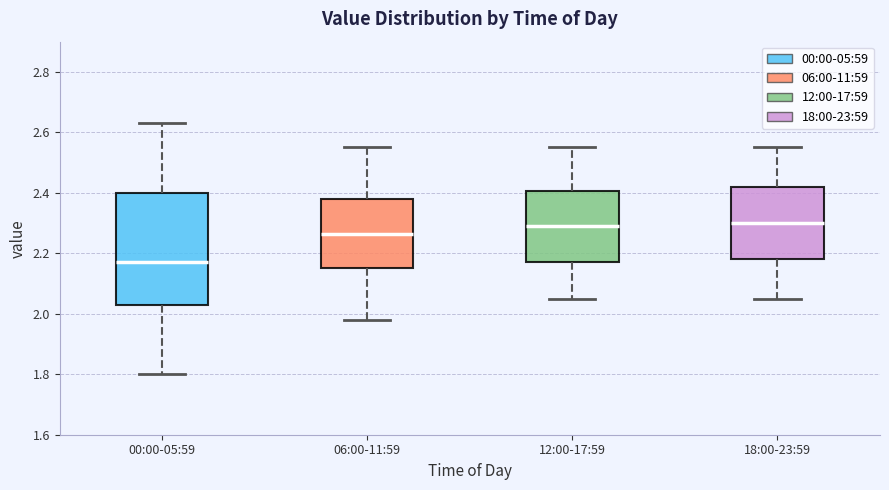

Where does the lower whisker of the box for 06:00-11:59 end on the y-axis? The values are not printed on the chart, so give them approximately, as read against the axis.

1.98